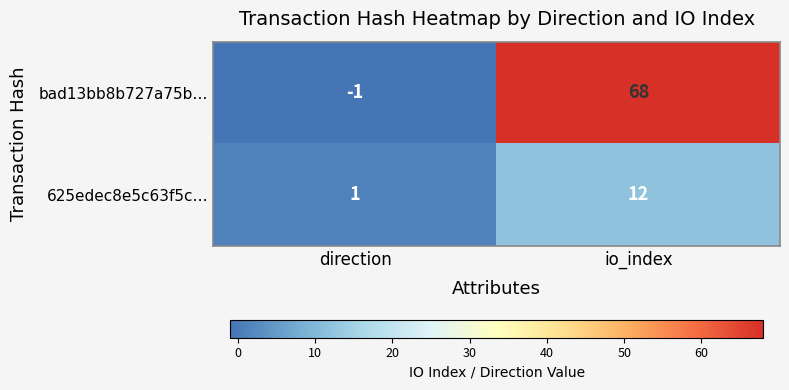

How many series are shown in this chart?

2